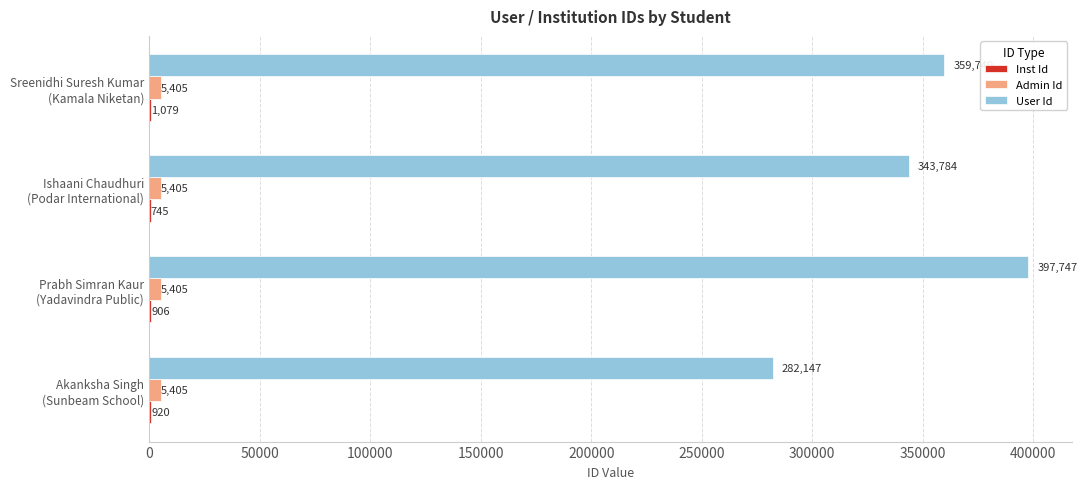

What is the maximum value shown in the chart?

397747